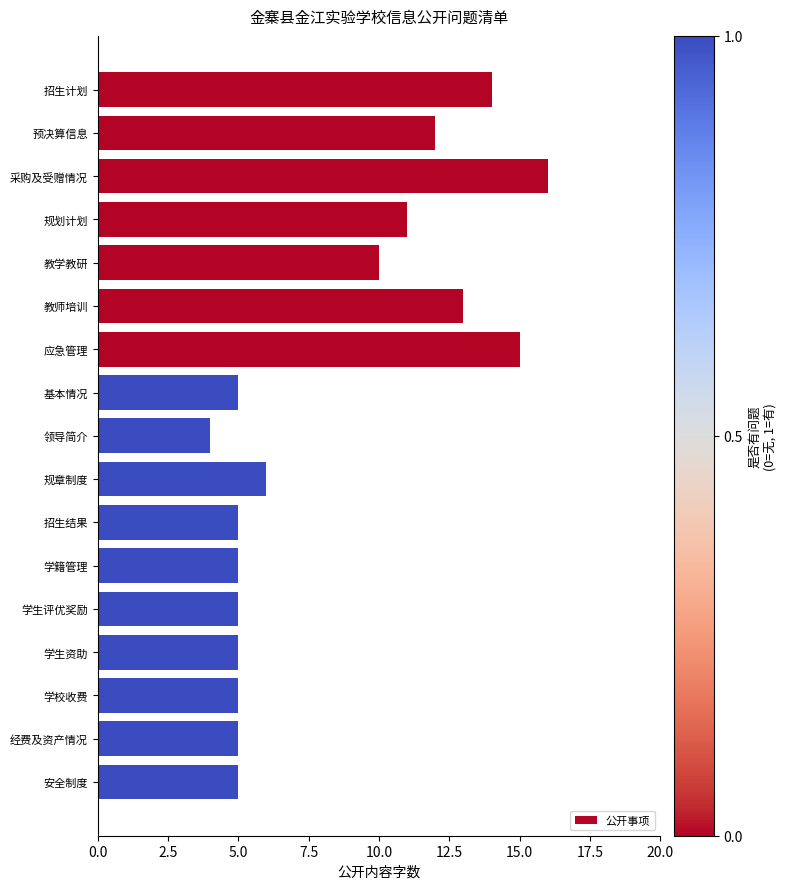

Where is the data nearest to the value 10?

教学教研